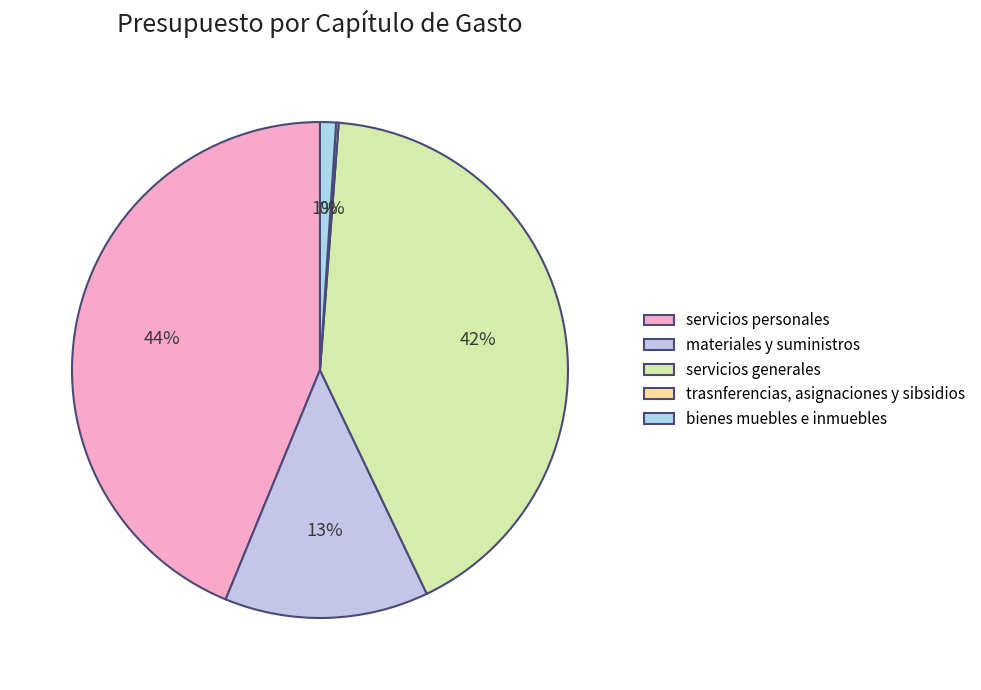

To the nearest percent, what is the difference between the largest and smallest slice percentages?

44%